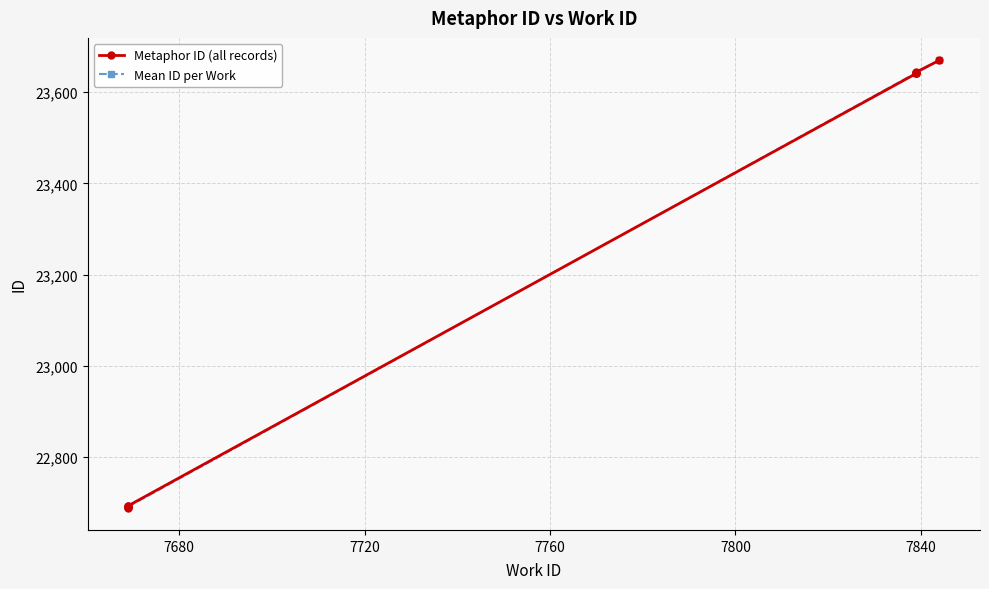

How many values are below 23641?

5